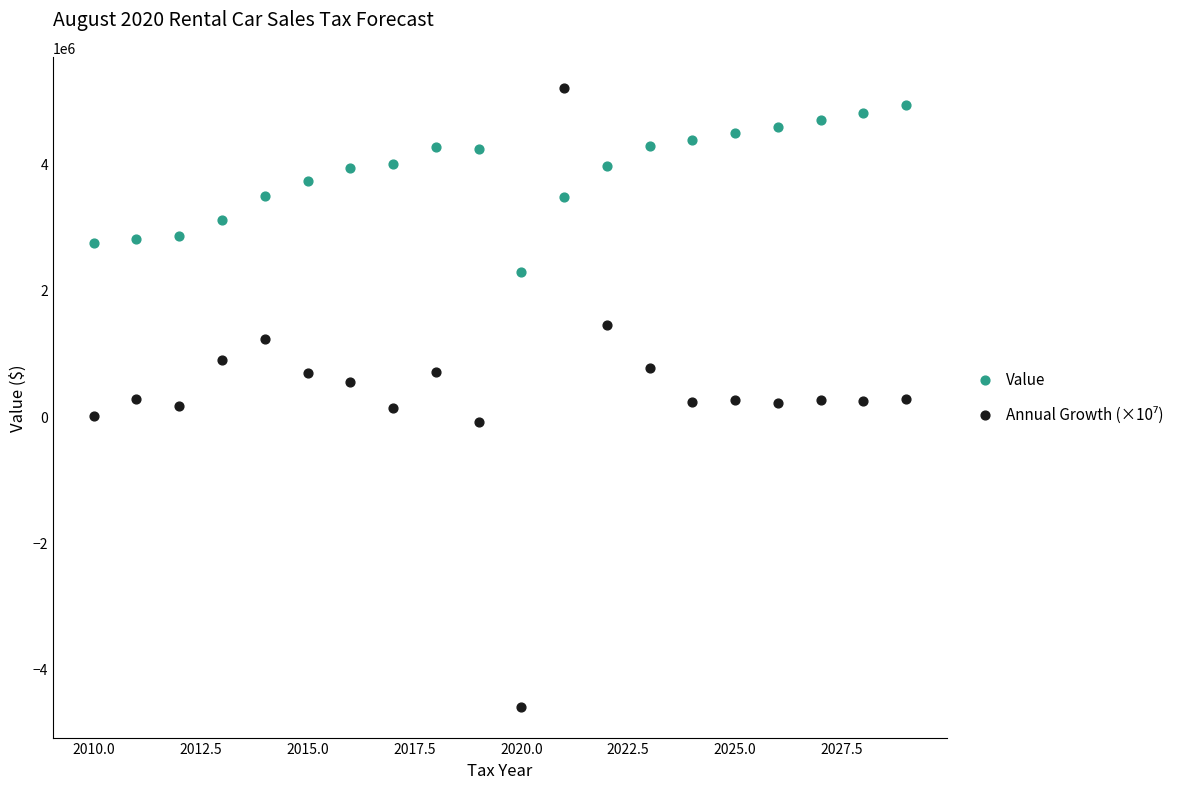

What is the X range (max minus min) for the scatter plot?

19.0